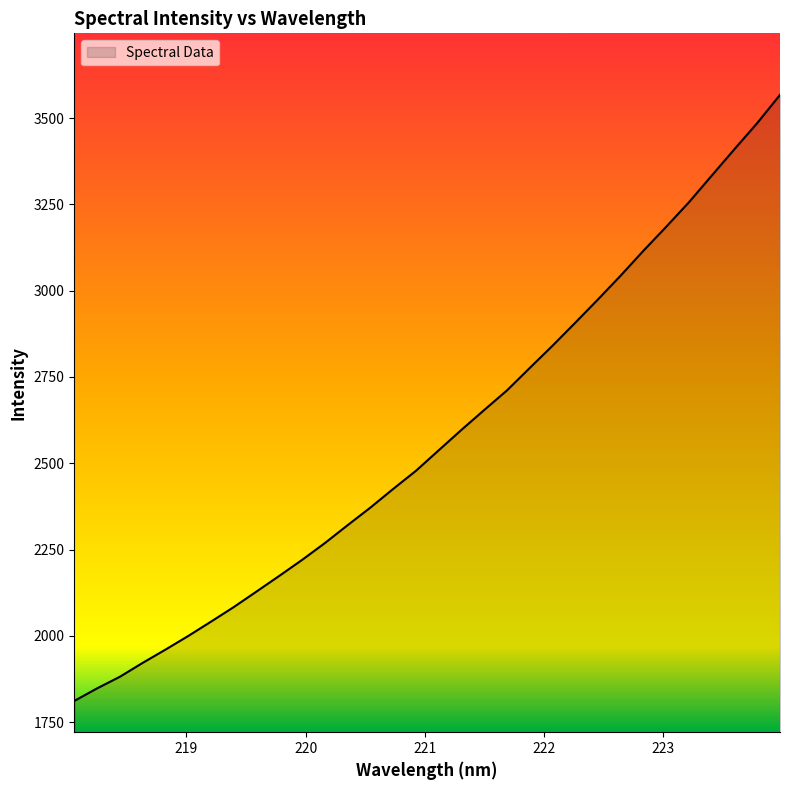

What is the maximum value shown in the chart?

3567.3